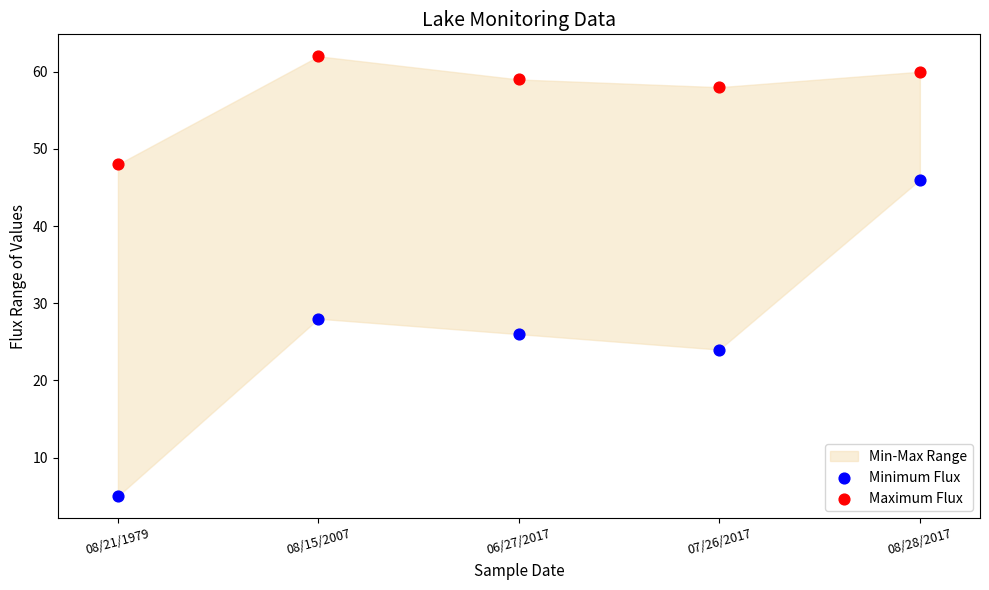

Which series reaches the maximum Y coordinate?

Maximum Flux